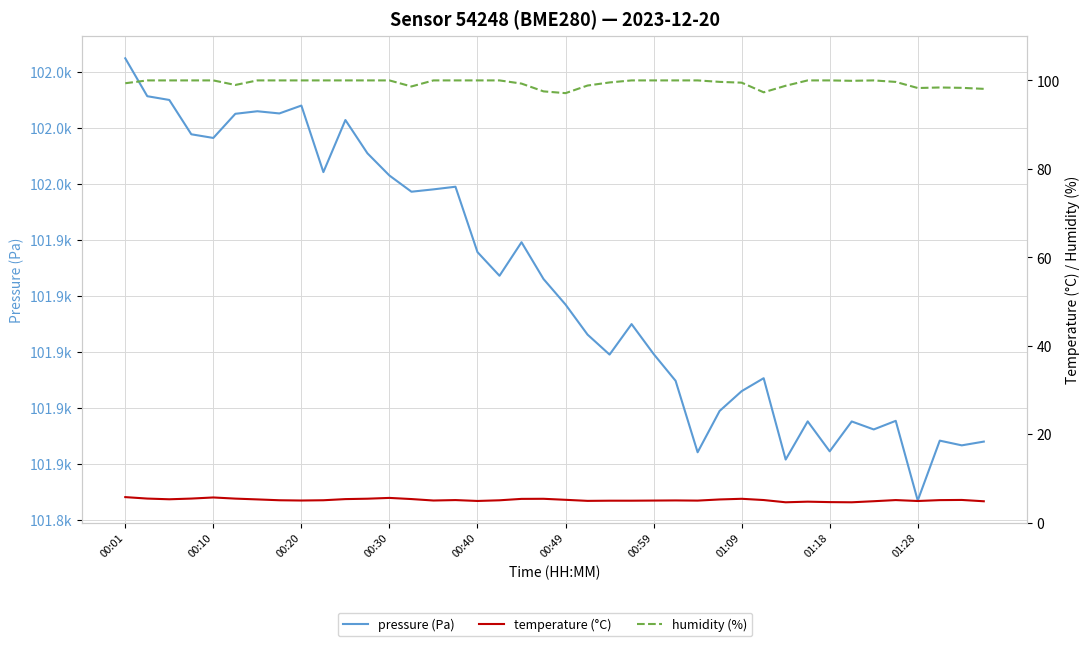

What is the sum of the humidity (%) values at 20 and 29?

194.4